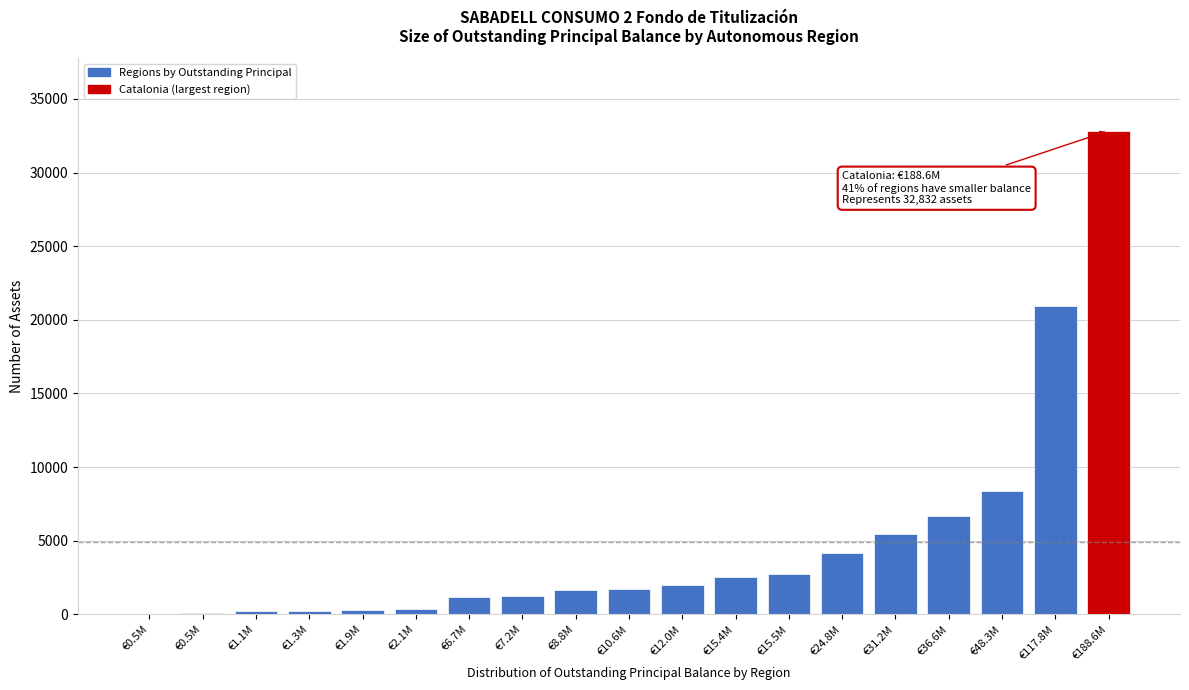

Count the number of categories in the chart.

19